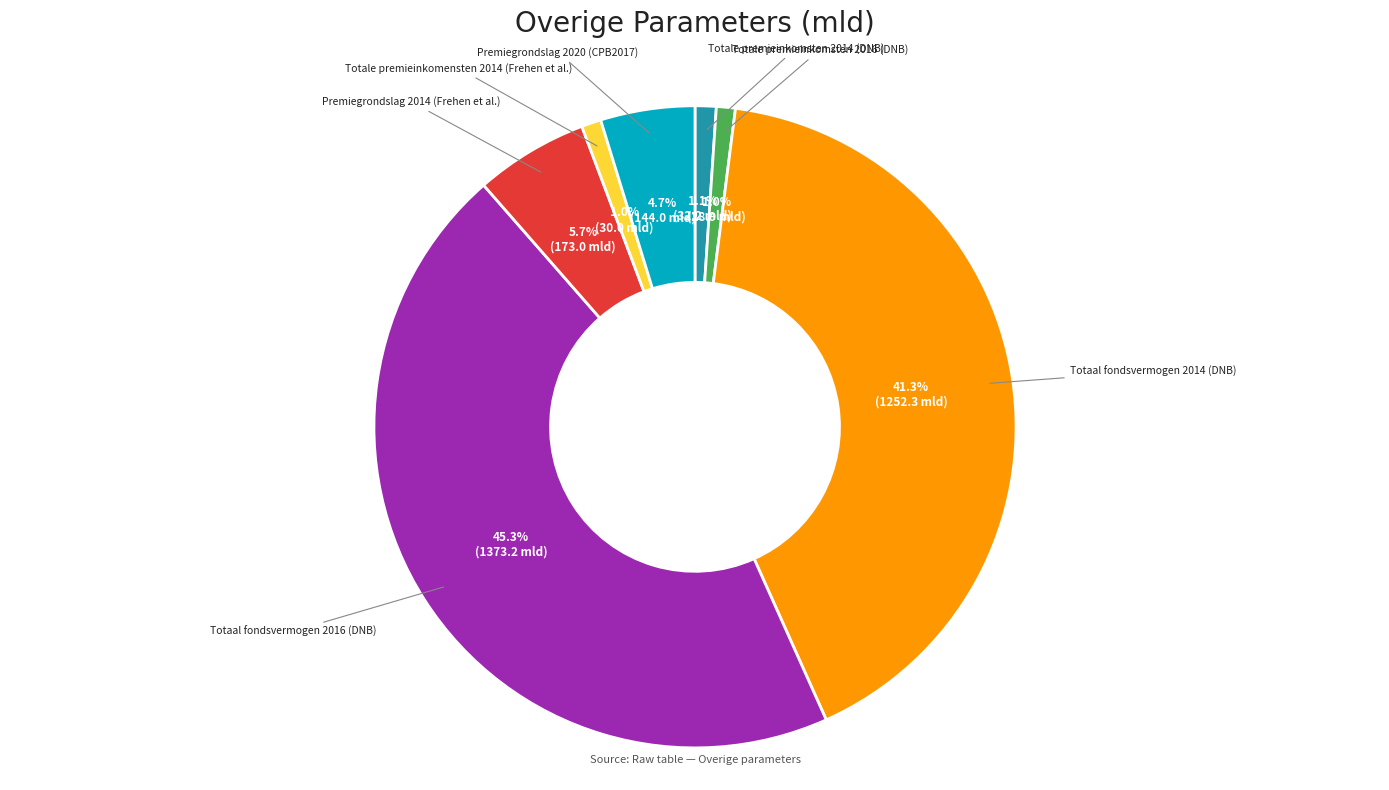

Is there a majority slice in this chart?

No